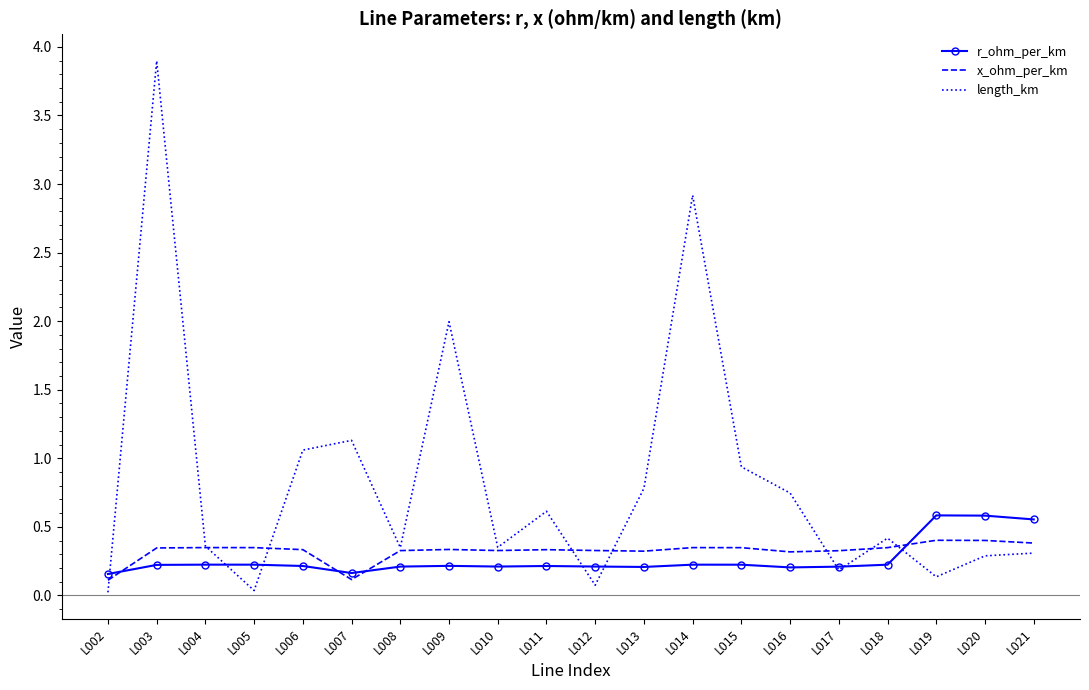

What value does the length_km series have at L013?

0.8